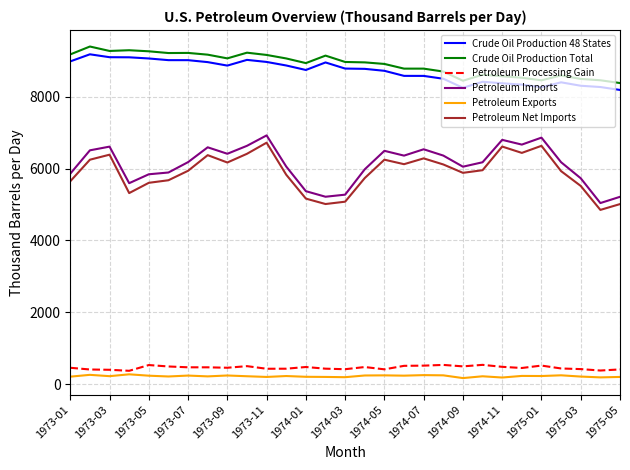

Which series has the widest spread of values?

Petroleum Imports